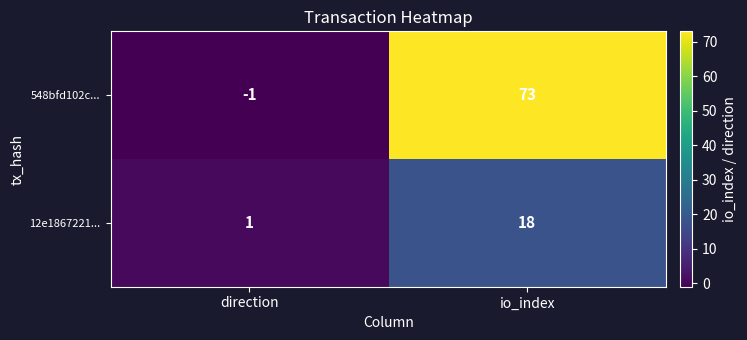

Which series has the largest range (max minus min)?

548bfd102c...